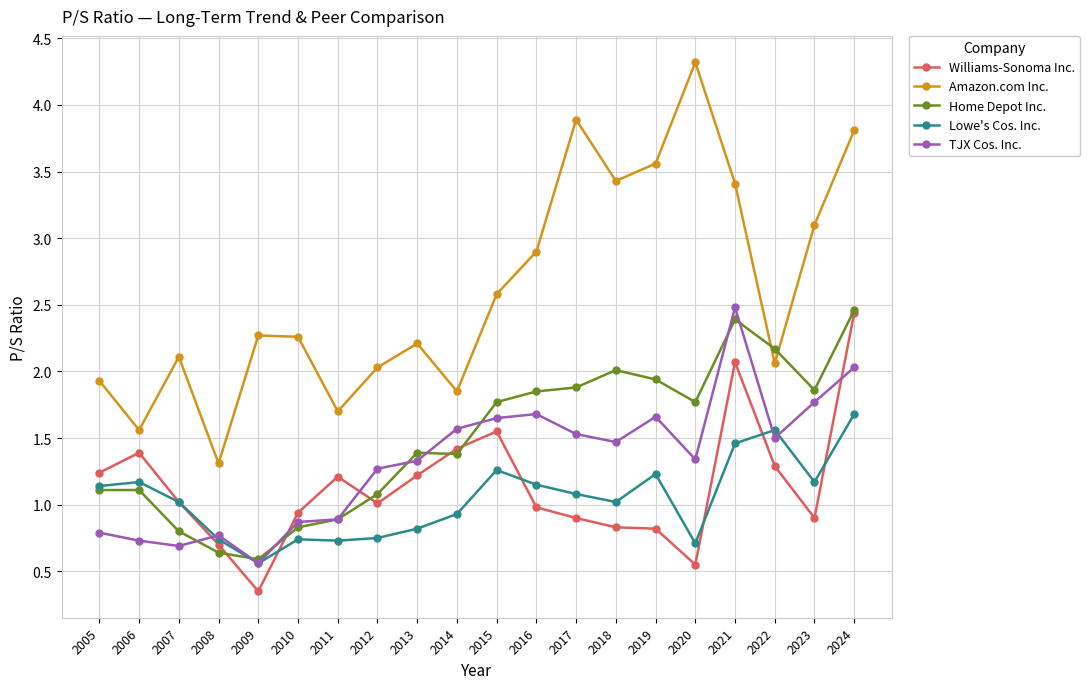

What is the spread (max minus min) of values at 2019?

2.7